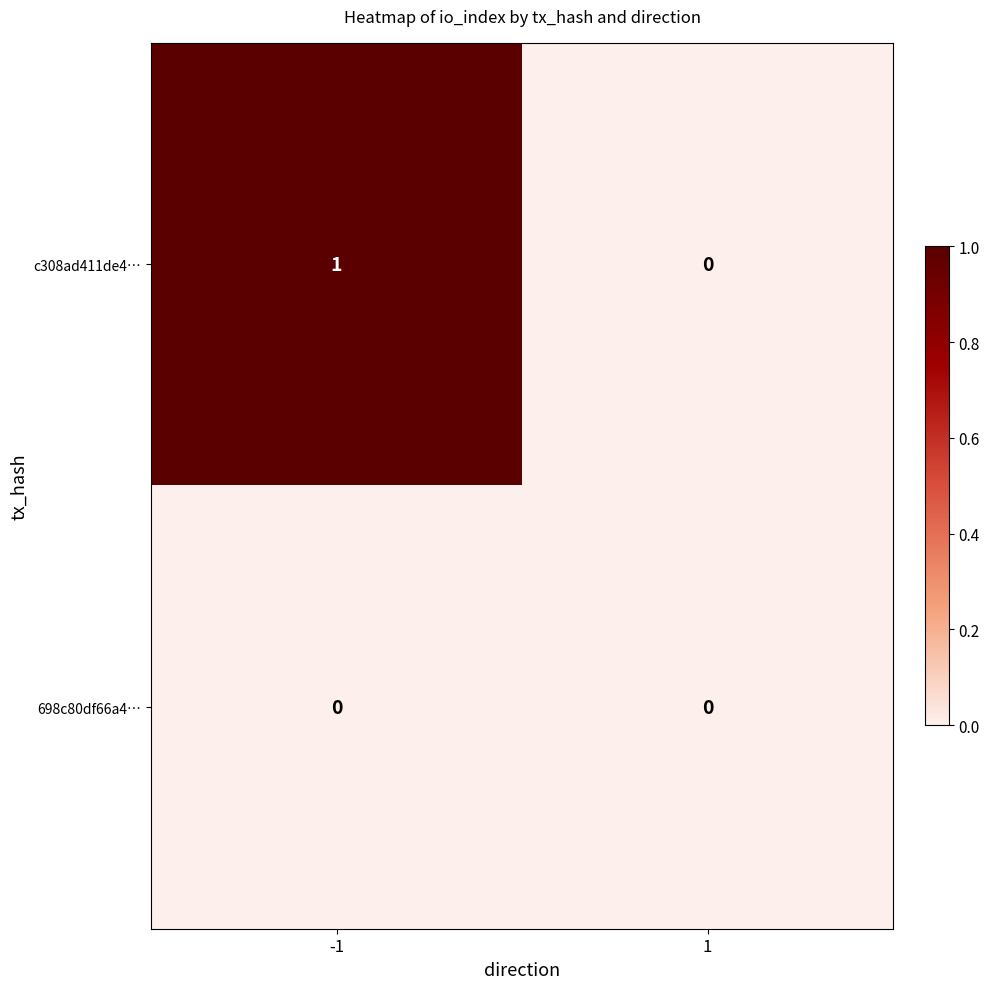

What is the maximum value shown in the chart?

1